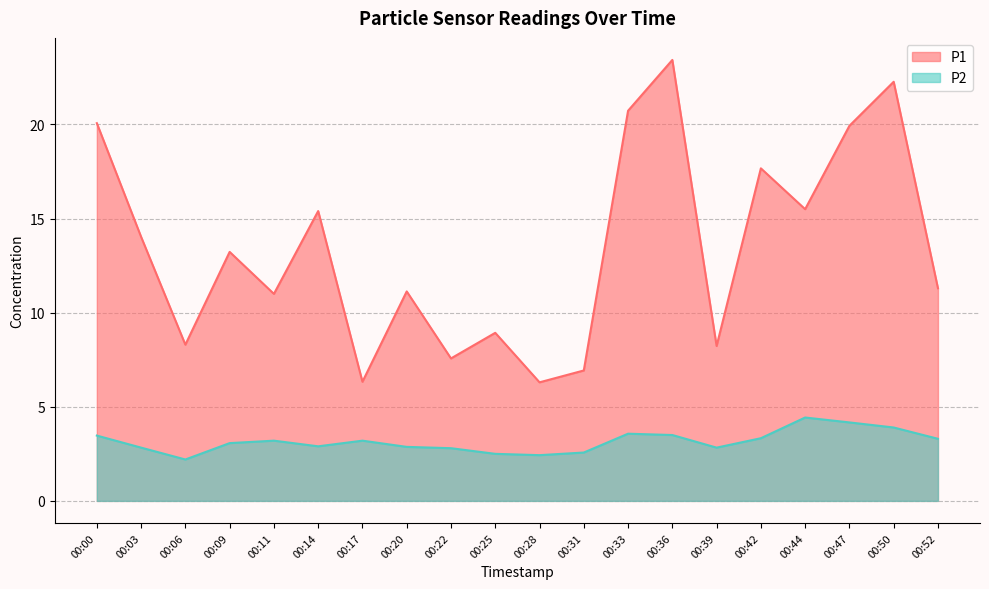

Which series has the largest total across all categories?

P1